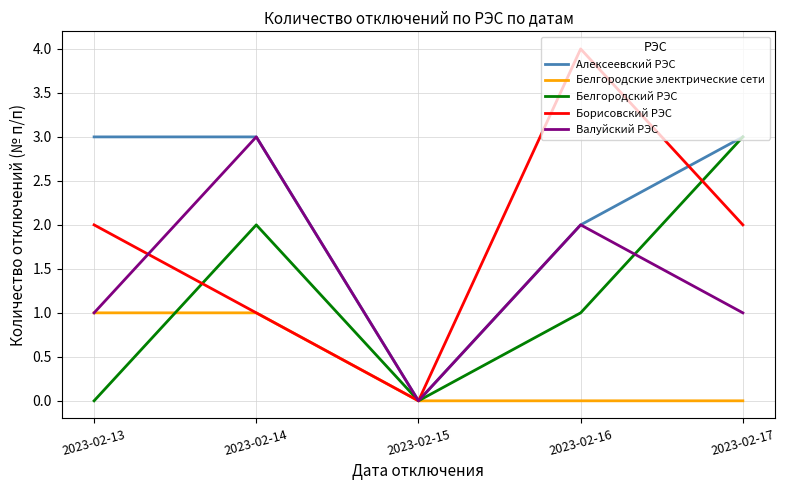

Is the value of Белгородский РЭС at 2023-02-17 greater than the value of Борисовский РЭС at 2023-02-15?

Yes